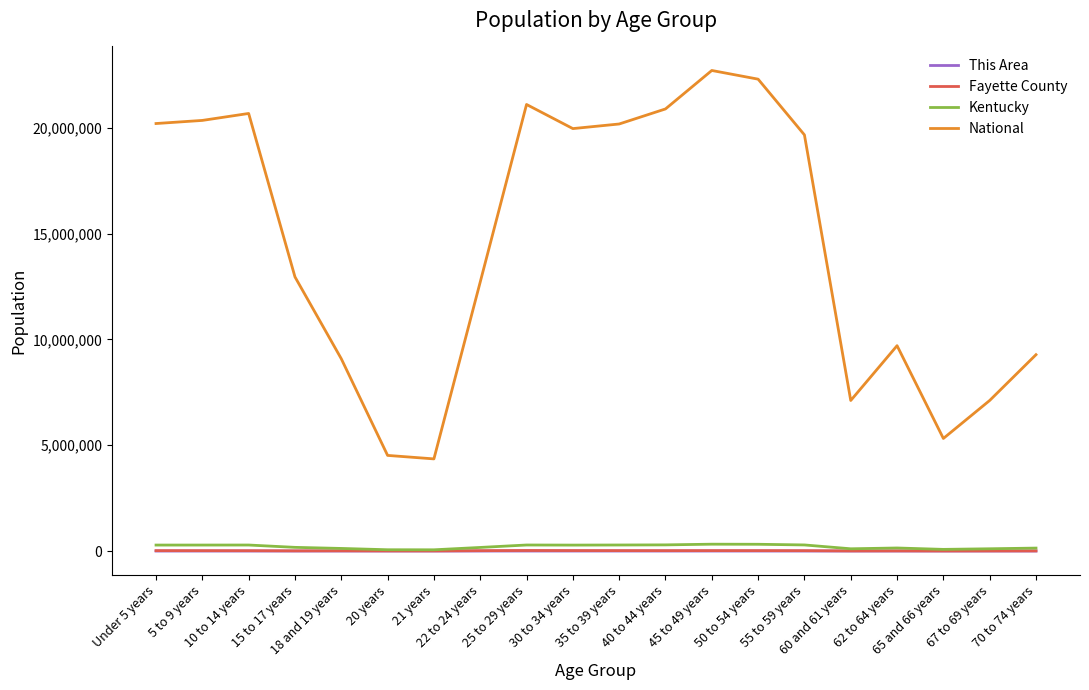

At how many categories does at least one series exceed 7874437?

15